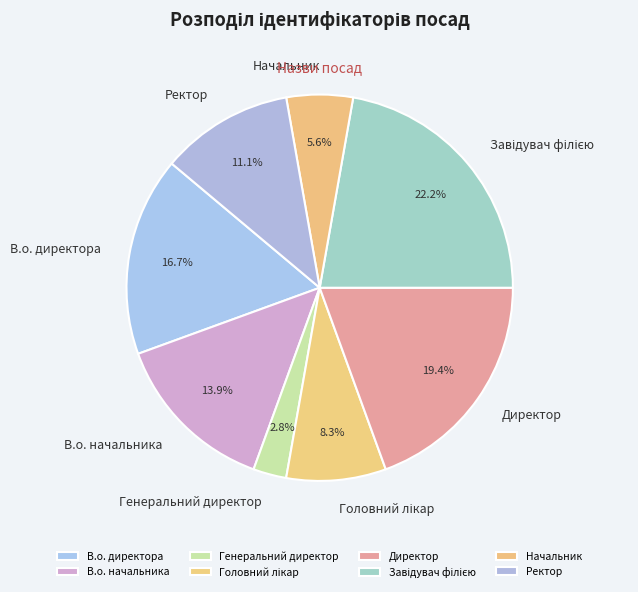

Does В.о. начальника account for over 50% of the chart?

No